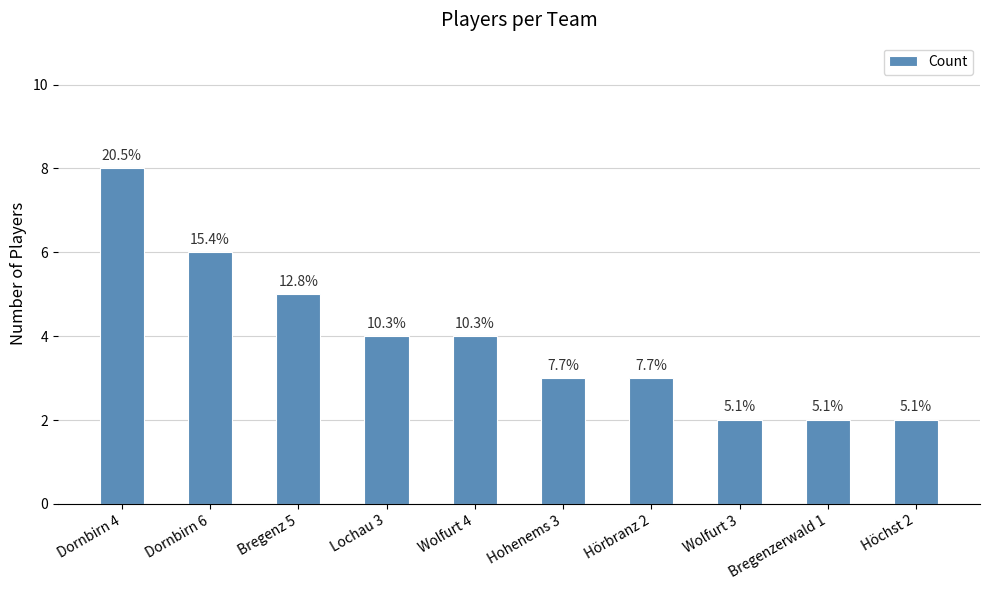

How many bars are there in total?

10